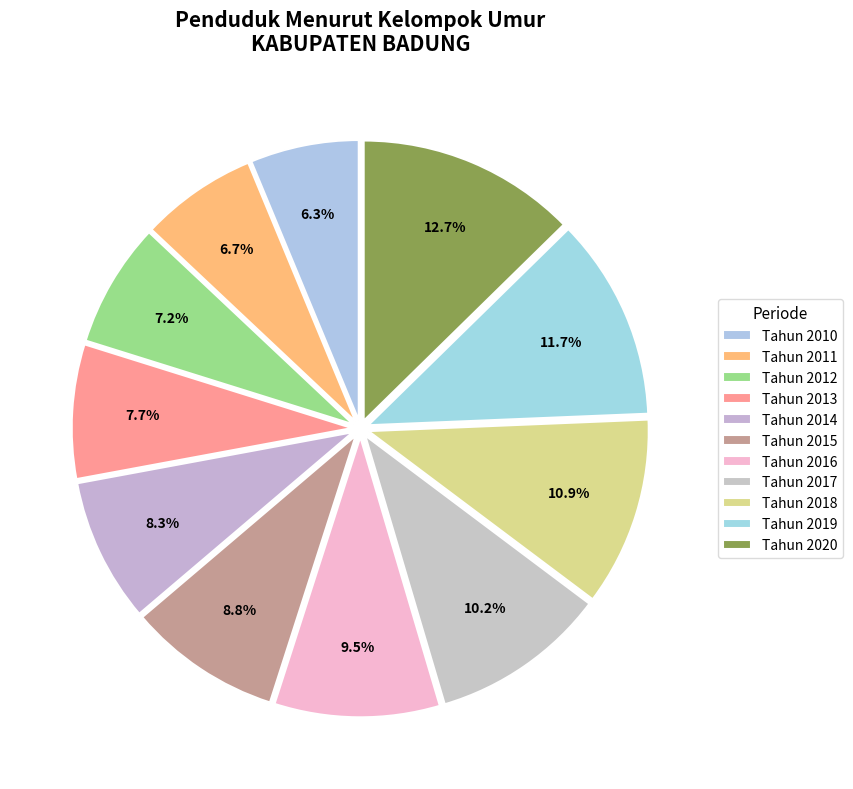

Is Tahun 2012 the majority of the pie?

No